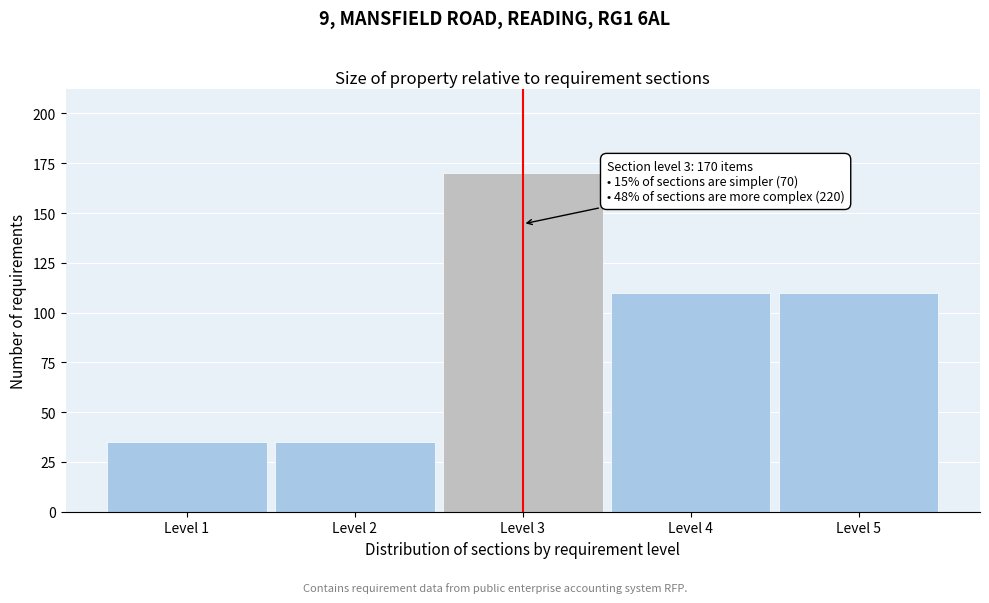

Reading right to left, what are all the values shown in this chart?

110	110	170	35	35